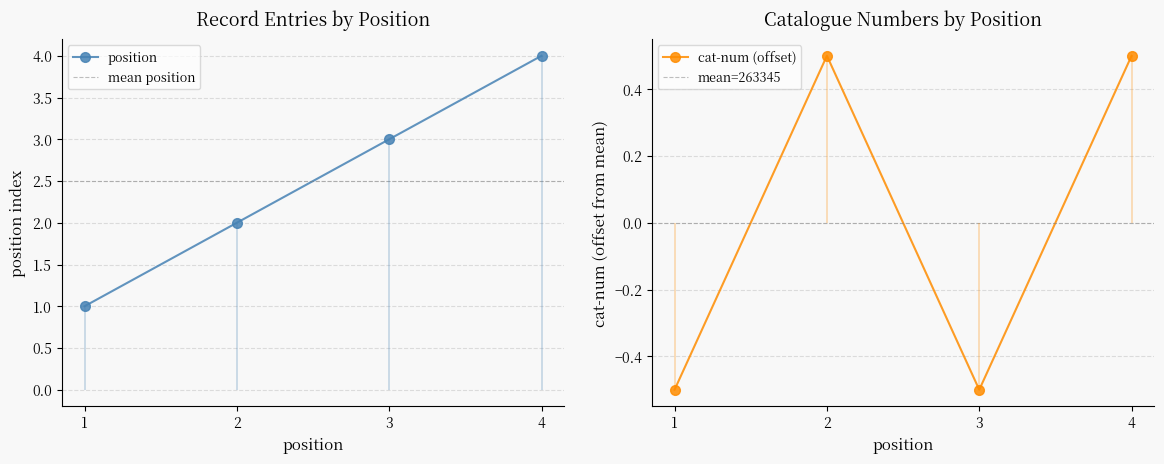

Reading left to right, list all the values displayed in this chart.

position: 1.0	2.0	3.0	4.0
cat-num: -0.5	0.5	-0.5	0.5